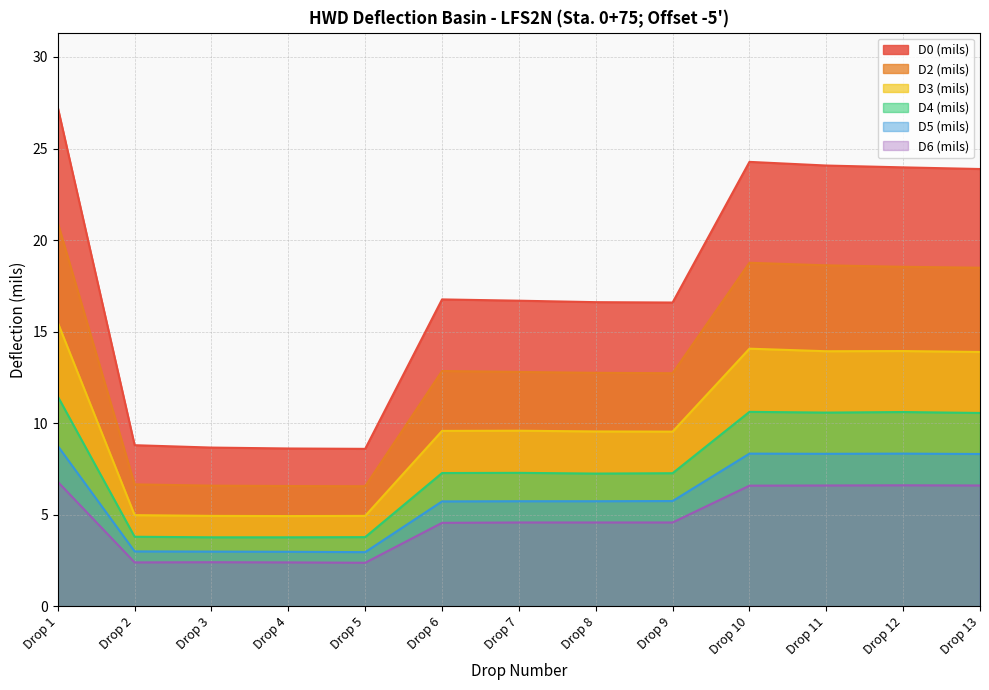

Which series has the largest total across all categories?

D0 (mils)